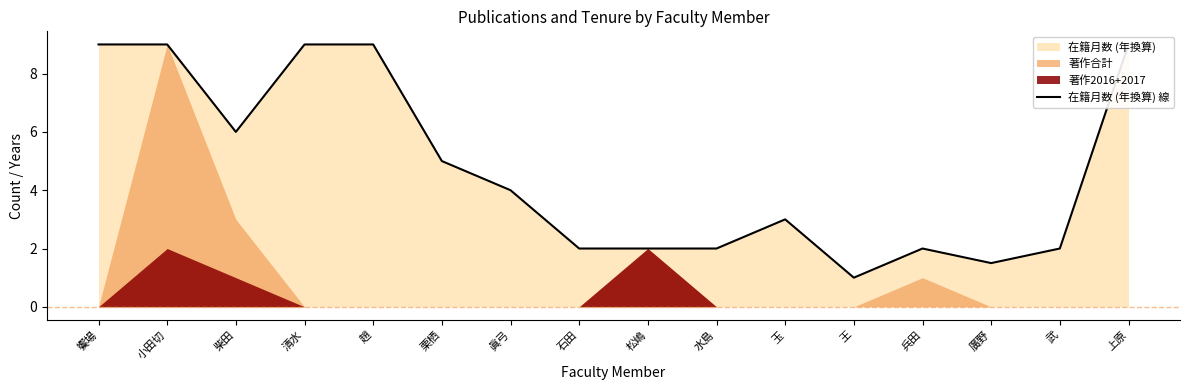

How many lines are shown in the chart?

1